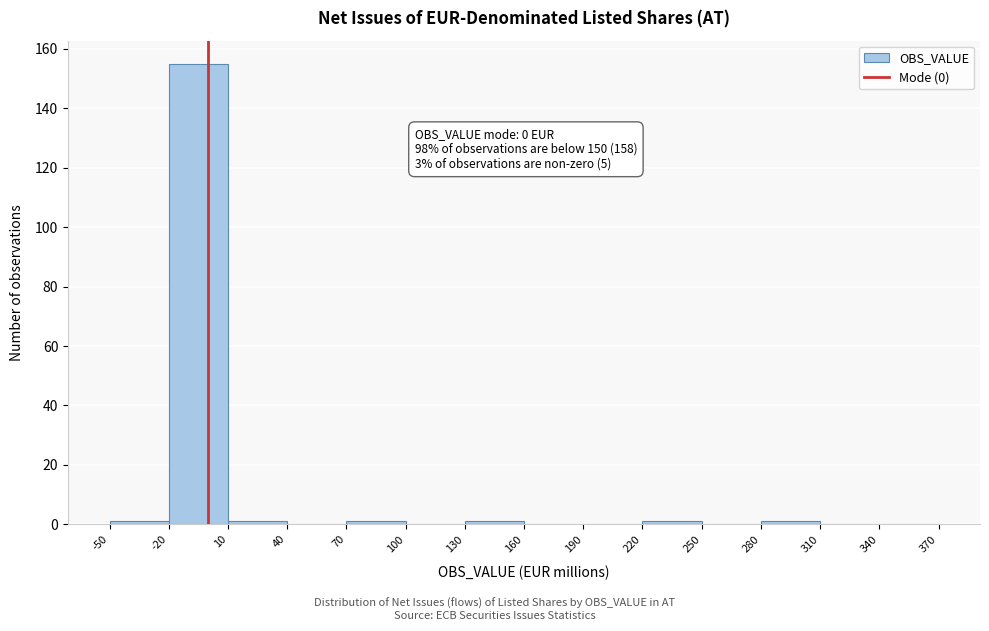

Over which range of the x-axis is the bar tallest?

-20 to 10